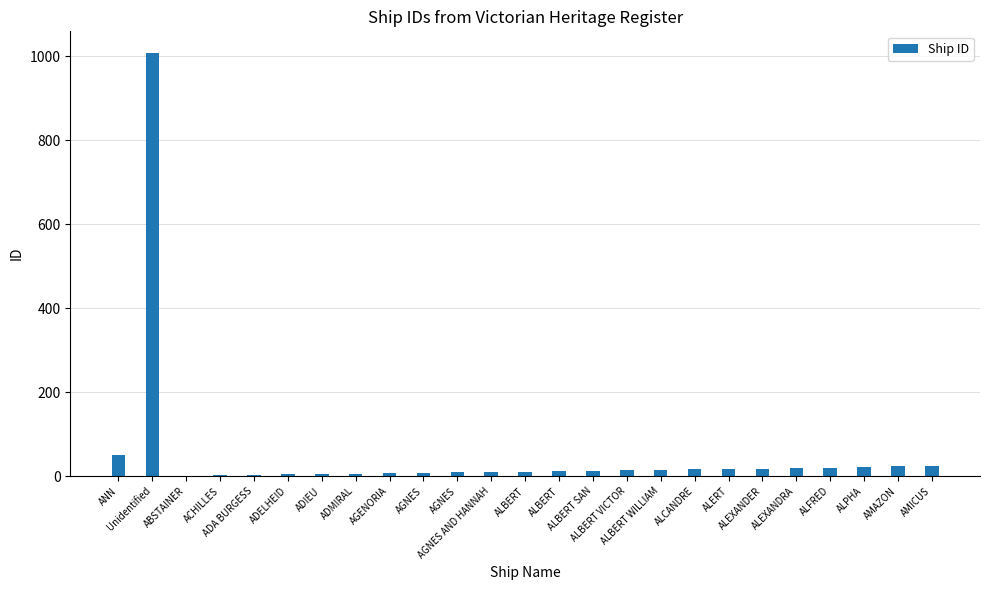

Rank the categories by value from highest to lowest.

Unidentified, ANN, AMICUS, AMAZON, ALPHA, ALFRED, ALEXANDRA, ALEXANDER, ALERT, ALCANDRE, ALBERT WILLIAM, ALBERT VICTOR, ALBERT SAN, ALBERT, ALBERT, AGNES AND HANNAH, AGNES, AGNES, AGENORIA, ADMIRAL, ADIEU, ADELHEID, ADA BURGESS, ACHILLES, ABSTAINER